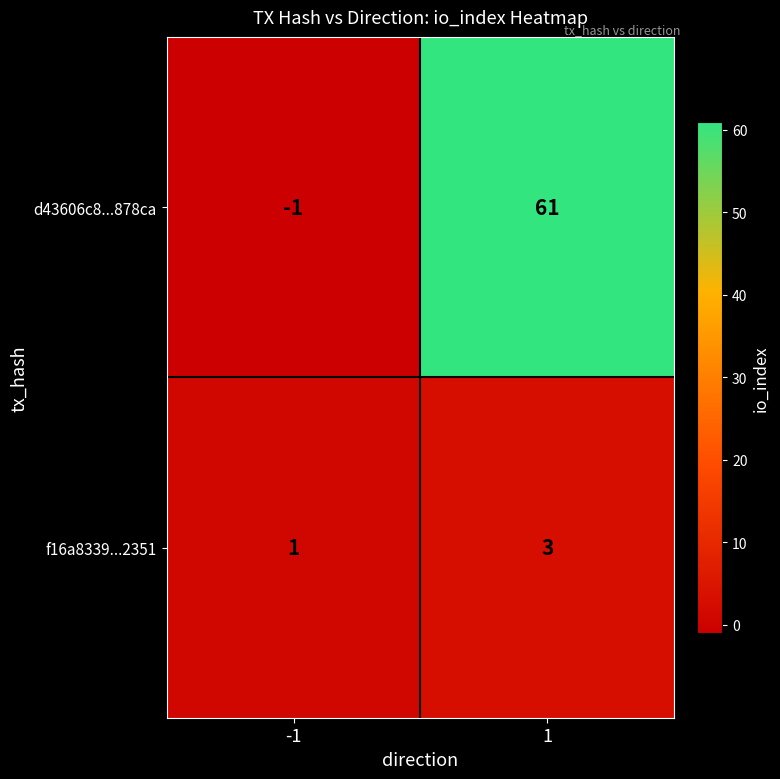

What is the maximum value shown in the chart?

61